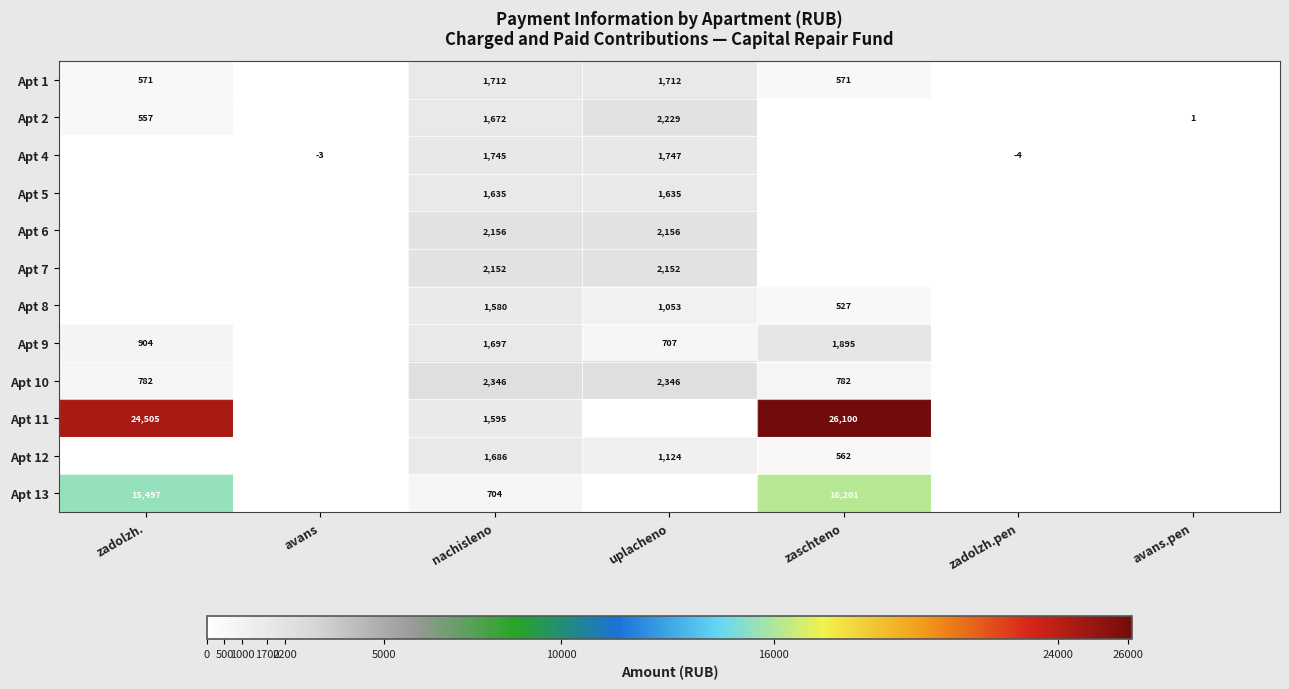

Is the value of Apt 7 at nachisleno greater than the value of Apt 10 at uplacheno?

No